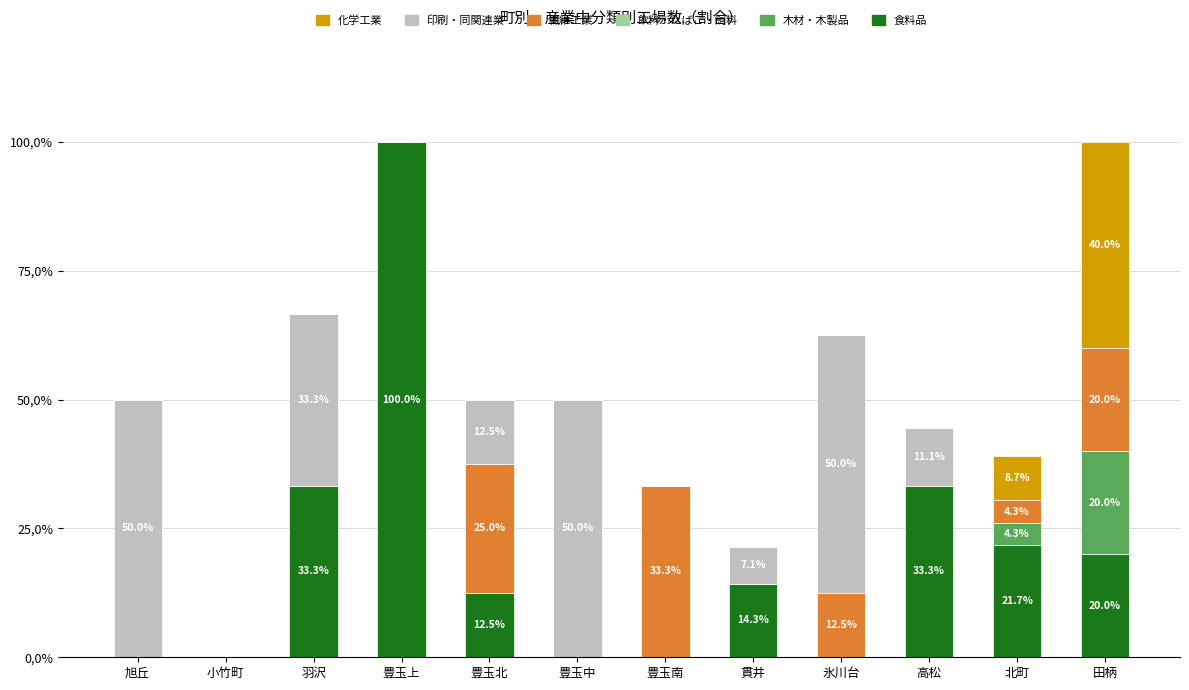

Which series changed the most between 豊玉北 and 田柄?

化学工業